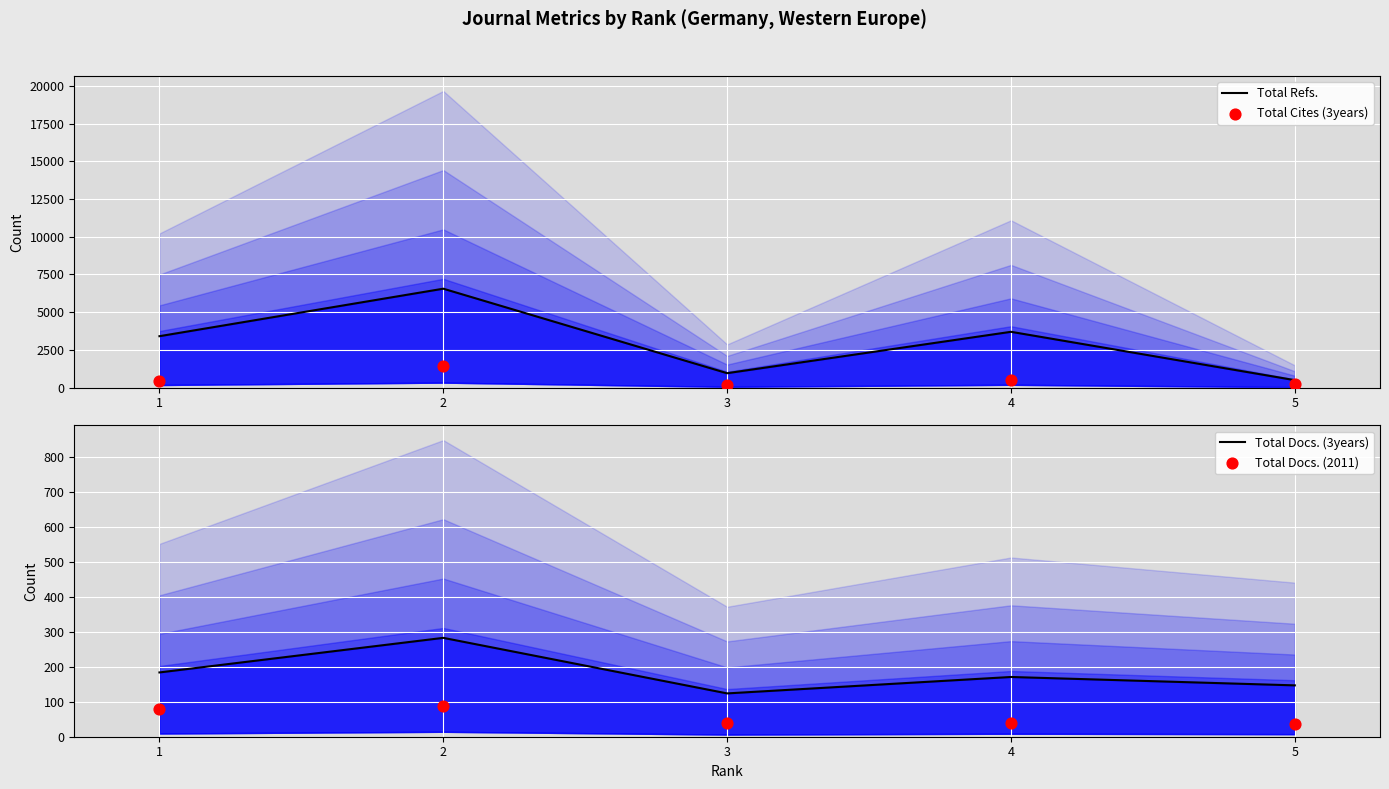

Which series contains the highest Y value?

Total Refs.